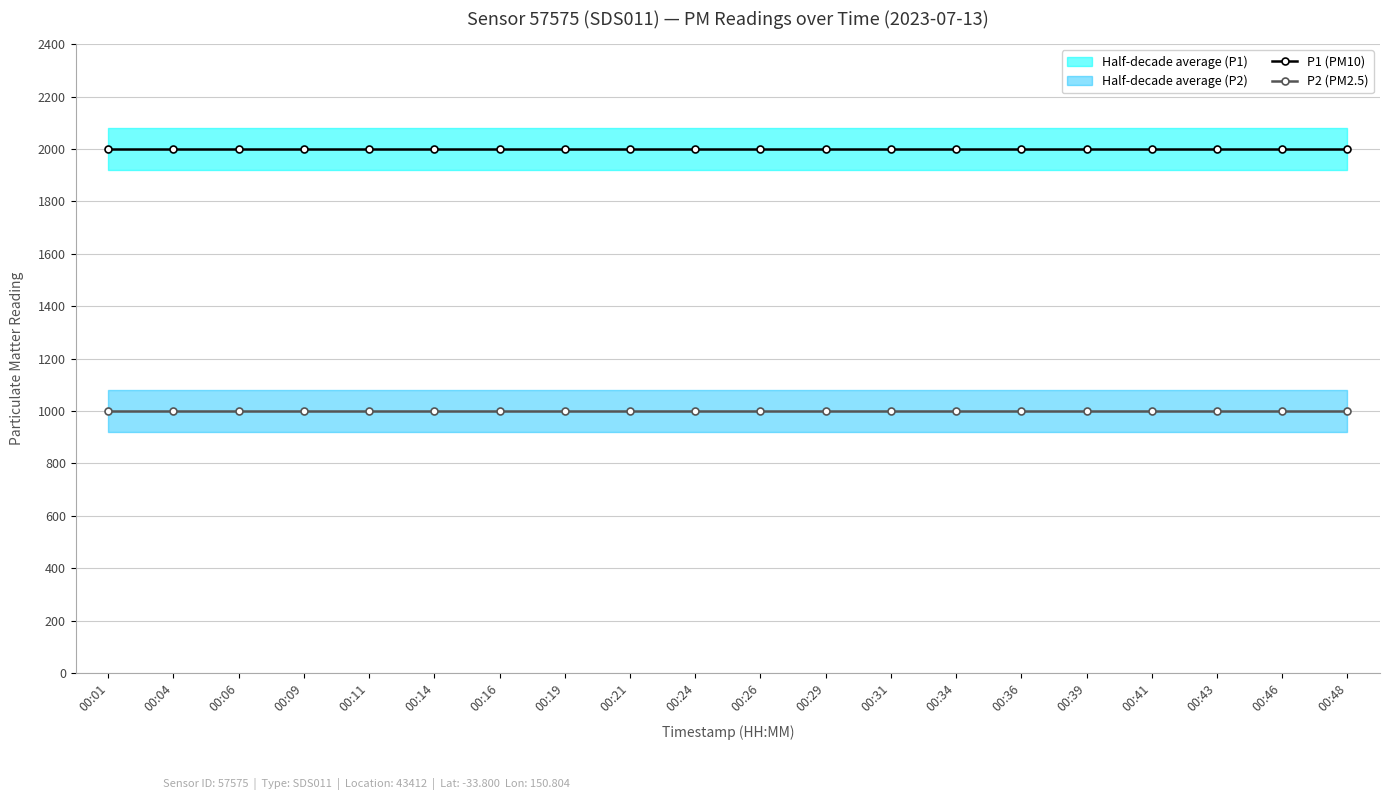

At 00:36, list the series in order from smallest to largest.

P2 (PM2.5), P1 (PM10)